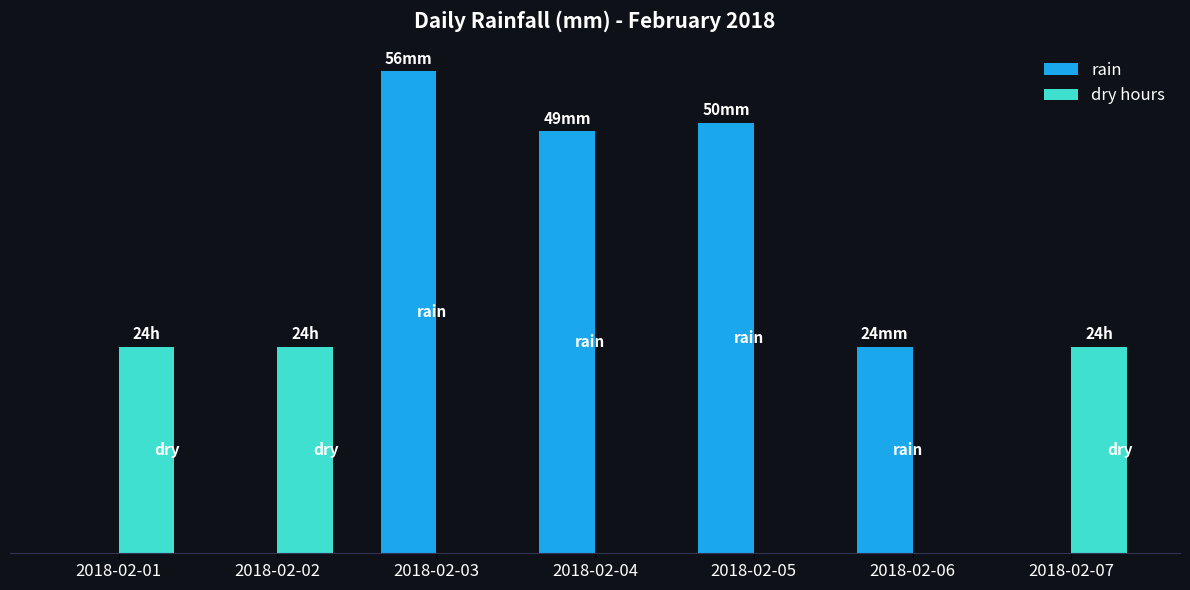

What are all the series names shown in the legend?

rain, dry hours